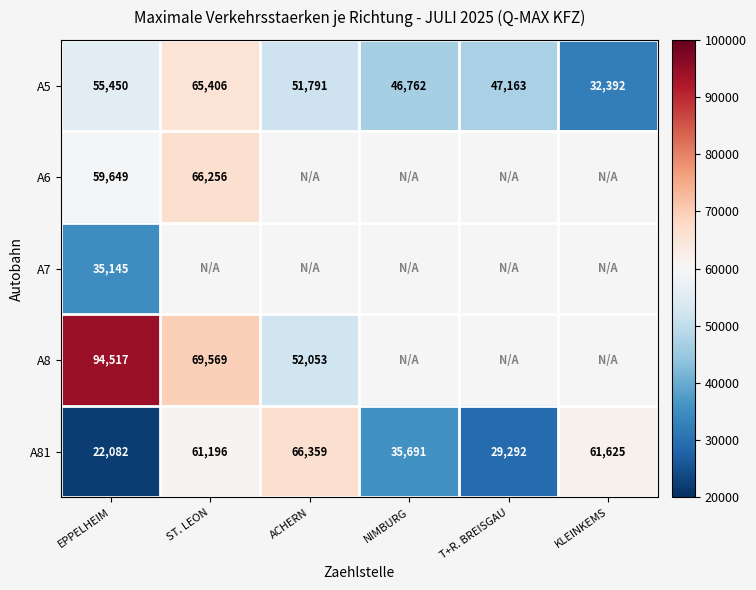

At which category does the chart reach its minimum across all series?

EPPELHEIM